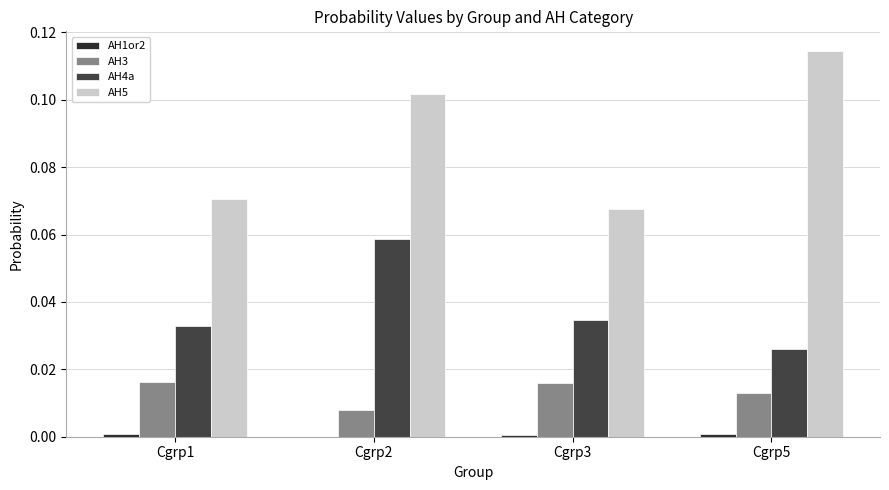

Which series has the largest total across all categories?

AH5